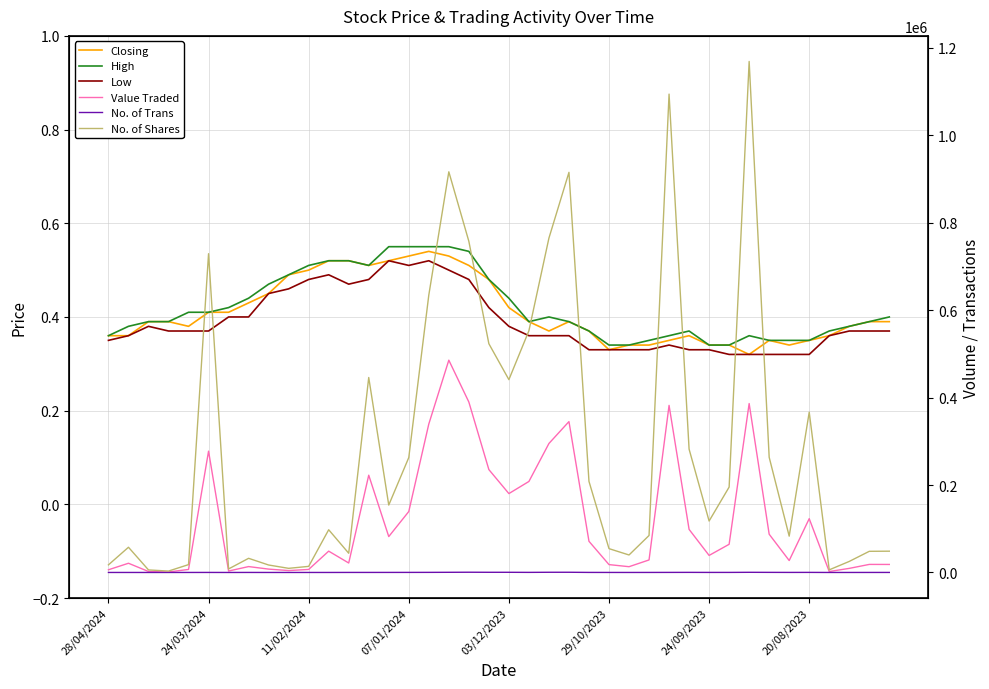

Count the Closing values in the range 0 to 1.

40